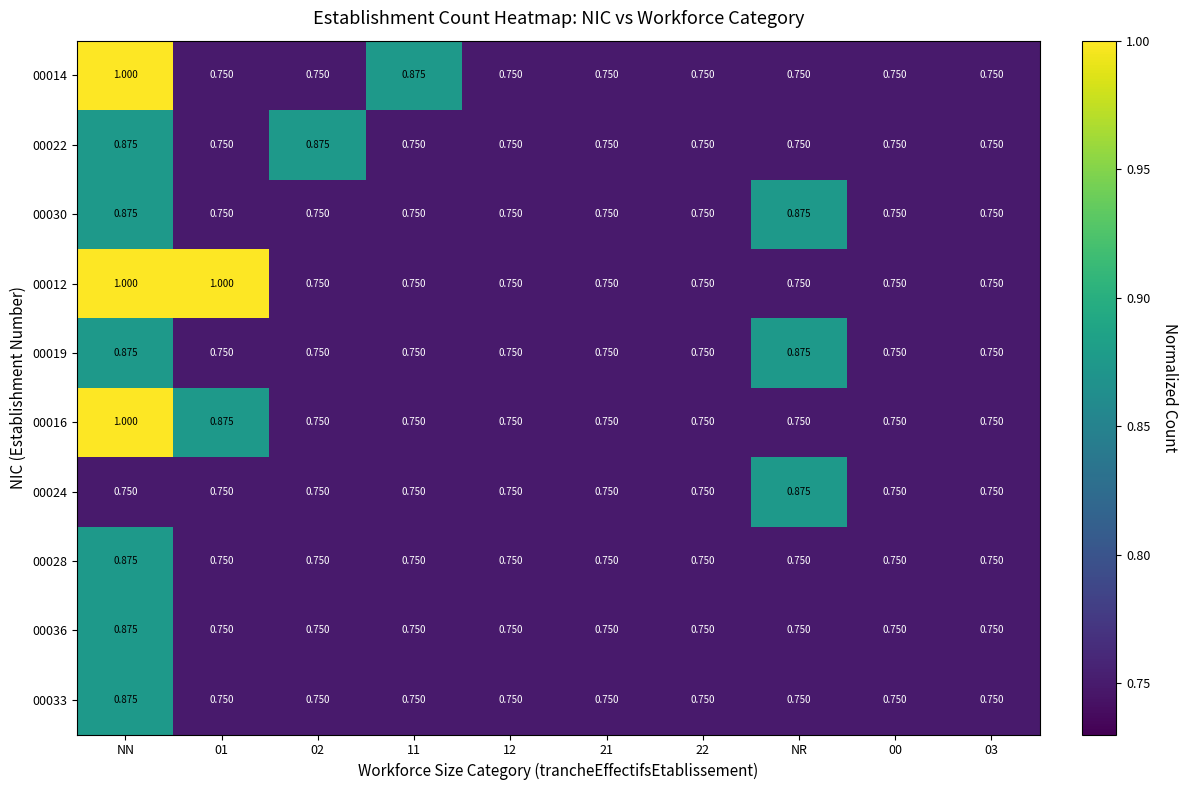

How many categories are shown in the chart?

10